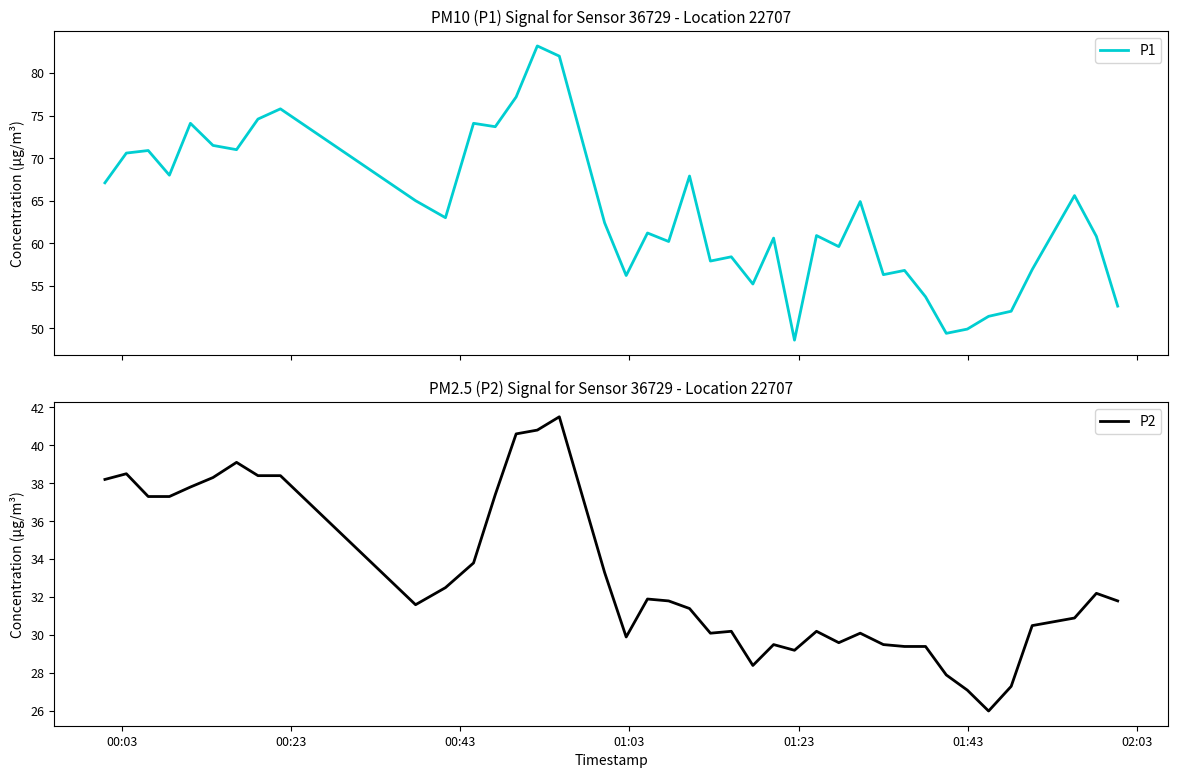

True or false: P1 and P2 cross at least once.

False